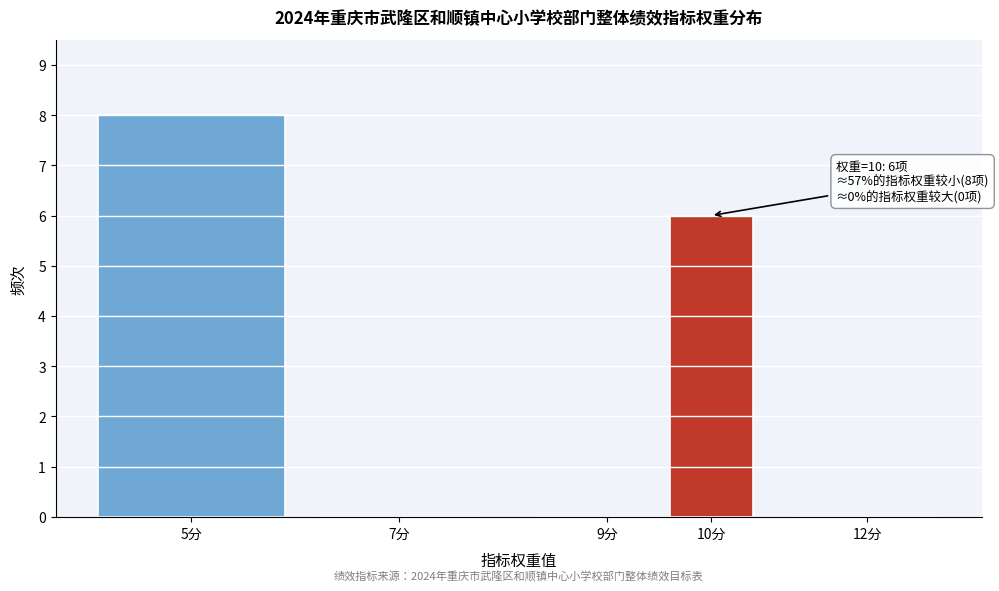

Reading left to right, transcribe all the data shown in this chart.

5分=8	7分=0	9分=0	10分=6	12分=0